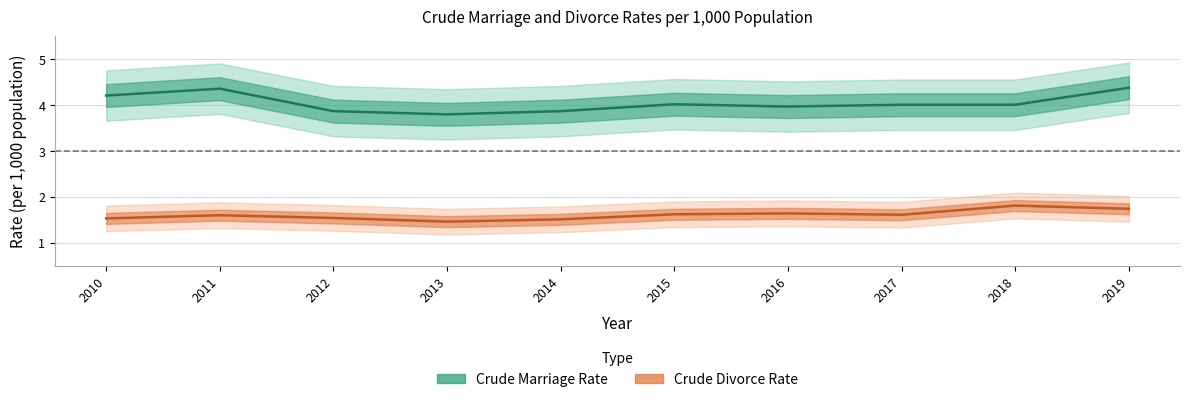

The value of Crude Marriage Rate at 2013 is 3.8. True or false?

True